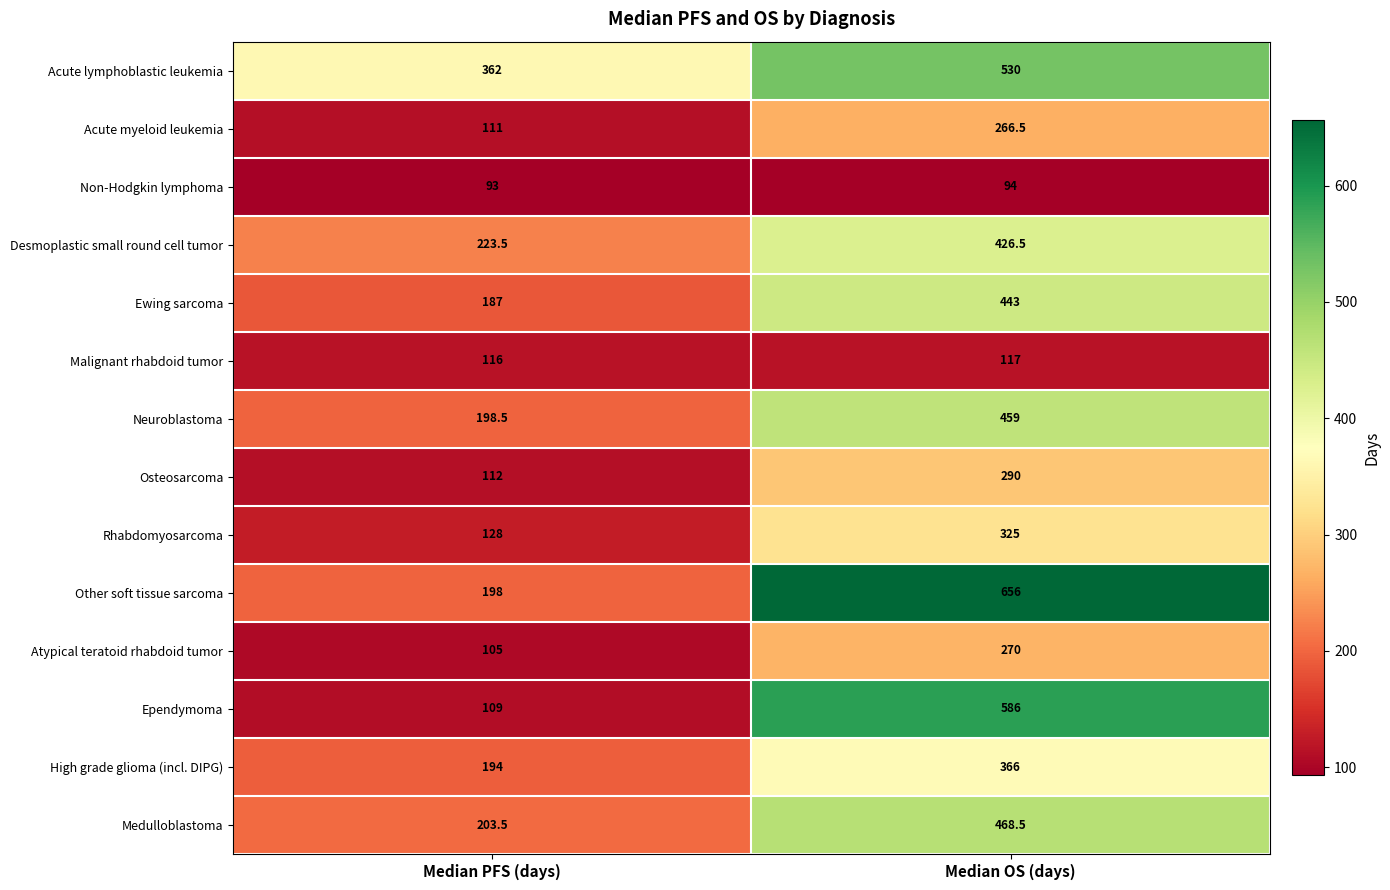

At which category is the sum across all series the highest?

Median OS (days)